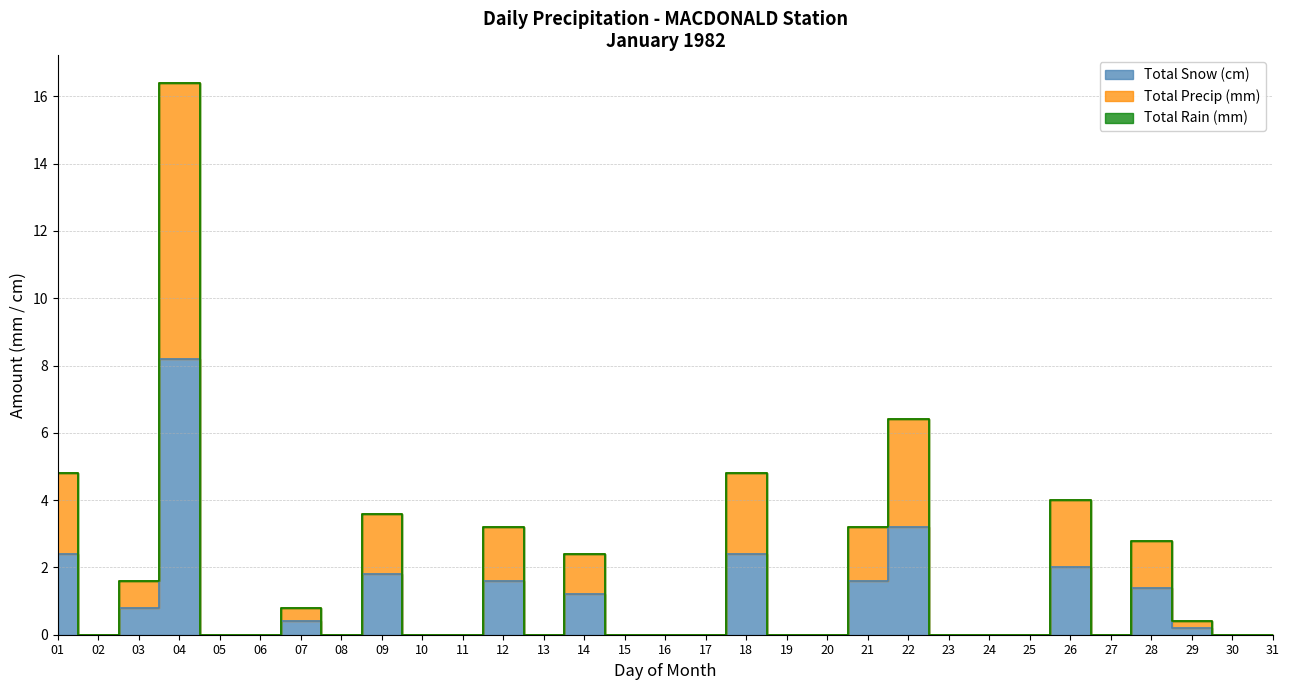

Is this an area chart (filled region under the line)?

No